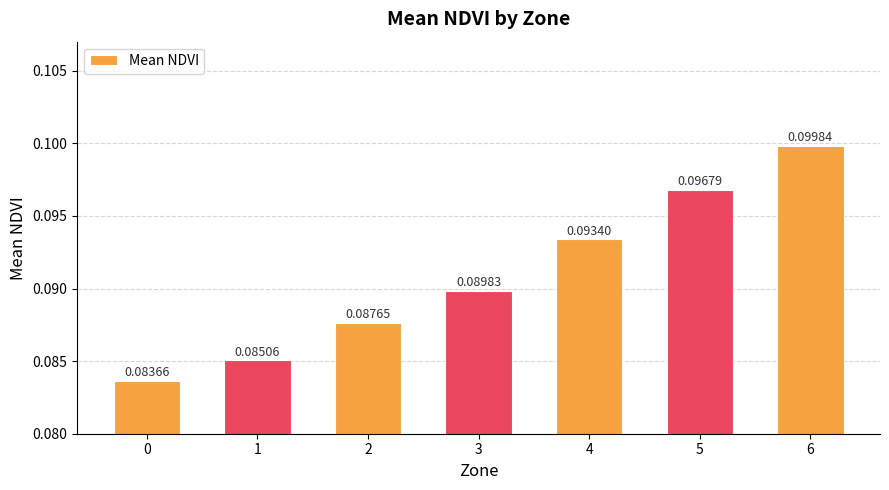

How many distinct data groups are displayed?

1